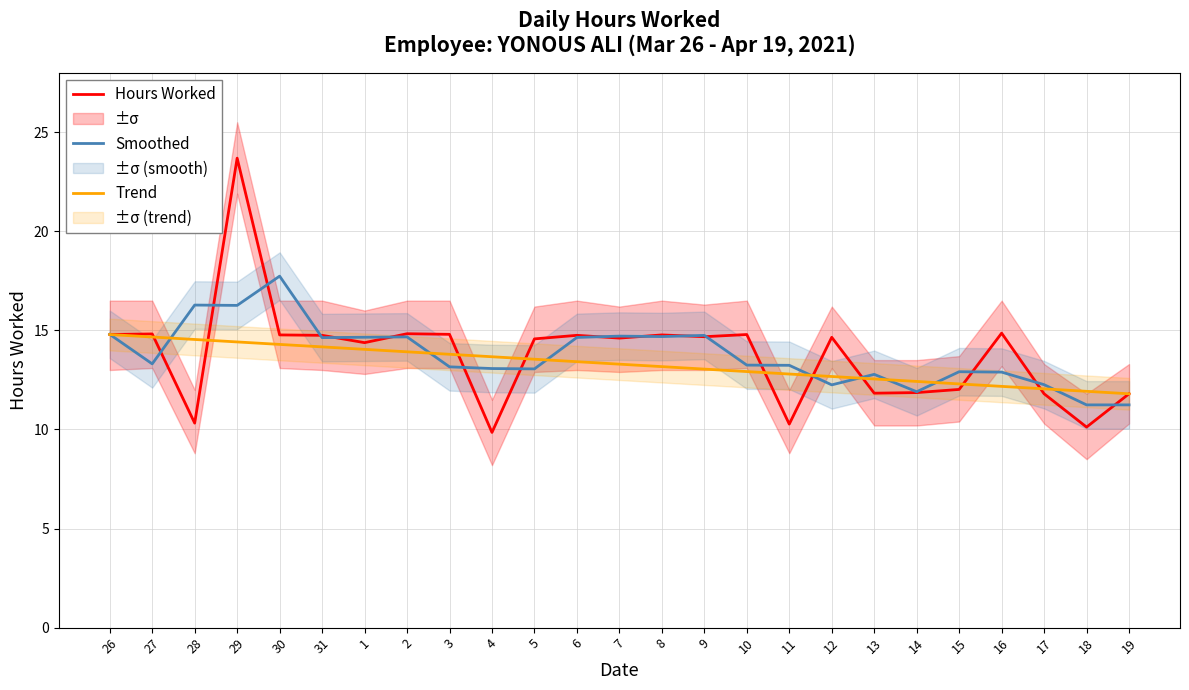

What is the difference between the highest and lowest values at 4?

3.8